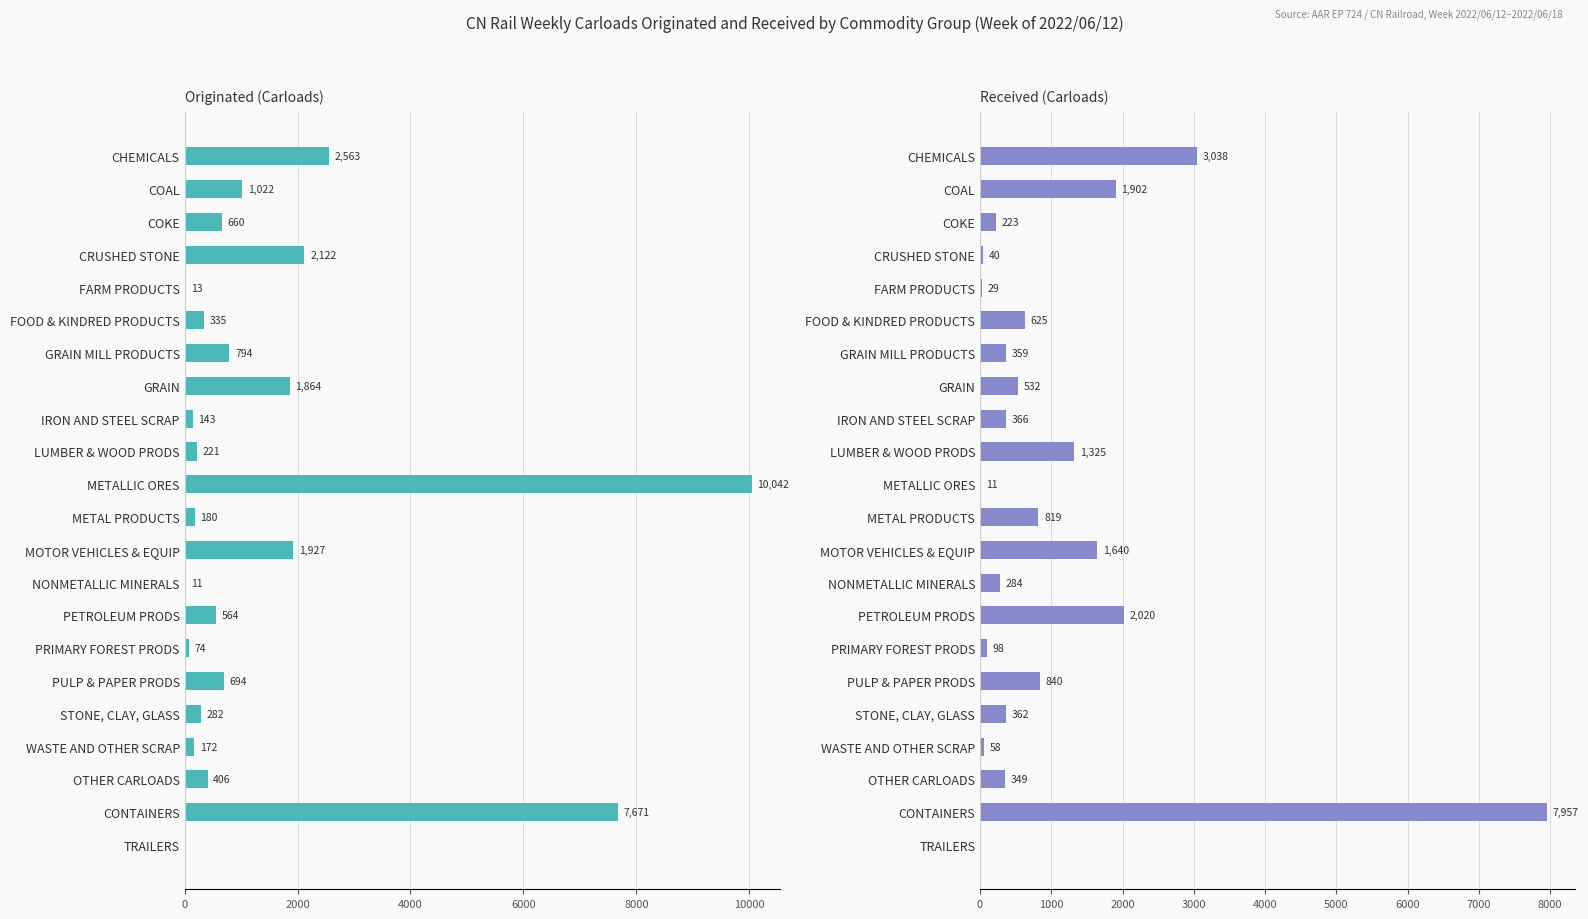

How many bars are there in each group?

2